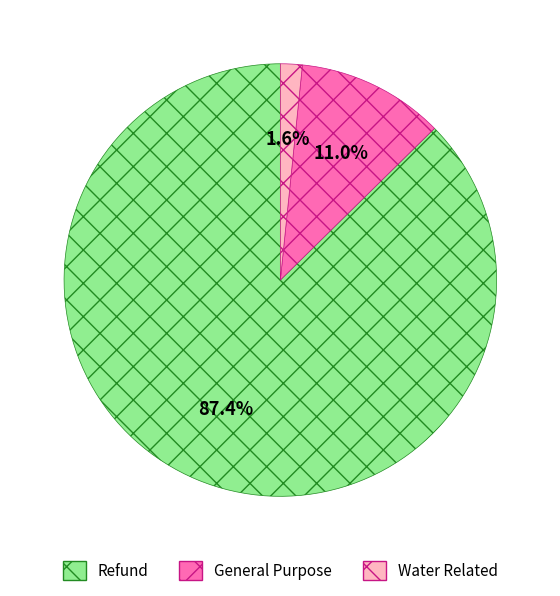

To the nearest percent, what is the difference between the General Purpose and Water Related slice percentages?

9%